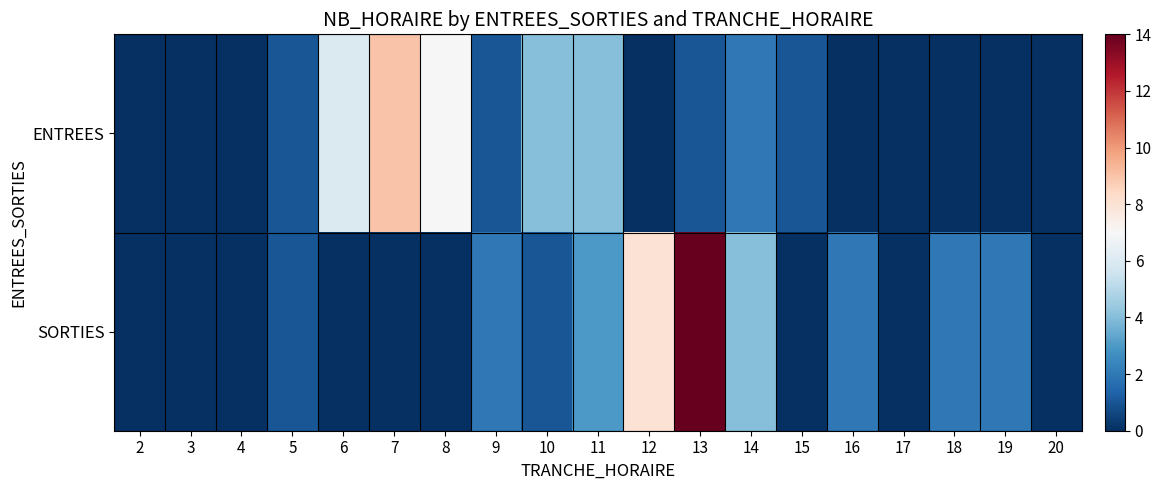

Reading left to right, extract all data points from this chart.

ENTREES: 2=0	3=0	4=0	5=1	6=6	7=9	8=7	9=1	10=4	11=4	12=0	13=1	14=2	15=1	16=0	17=0	18=0	19=0	20=0
SORTIES: 2=0	3=0	4=0	5=1	6=0	7=0	8=0	9=2	10=1	11=3	12=8	13=14	14=4	15=0	16=2	17=0	18=2	19=2	20=0